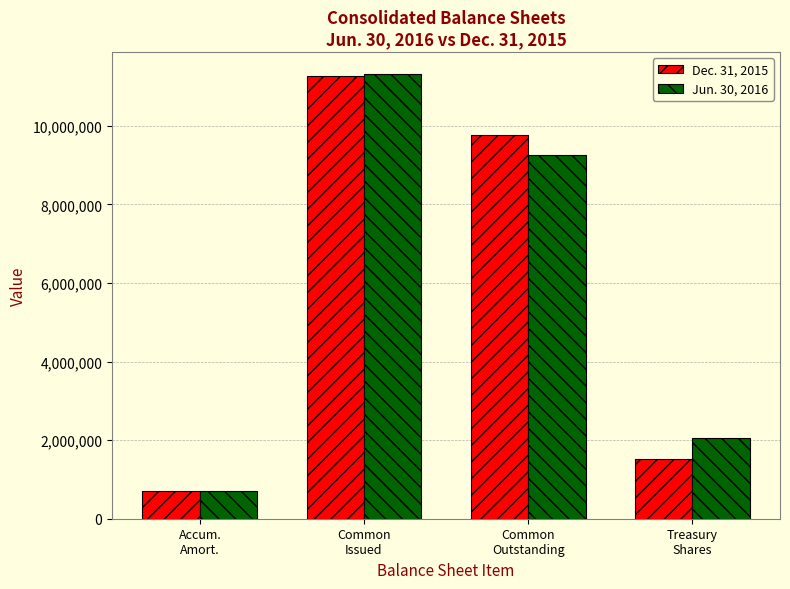

What is the label of the 1st bar from the right?

Treasury
Shares